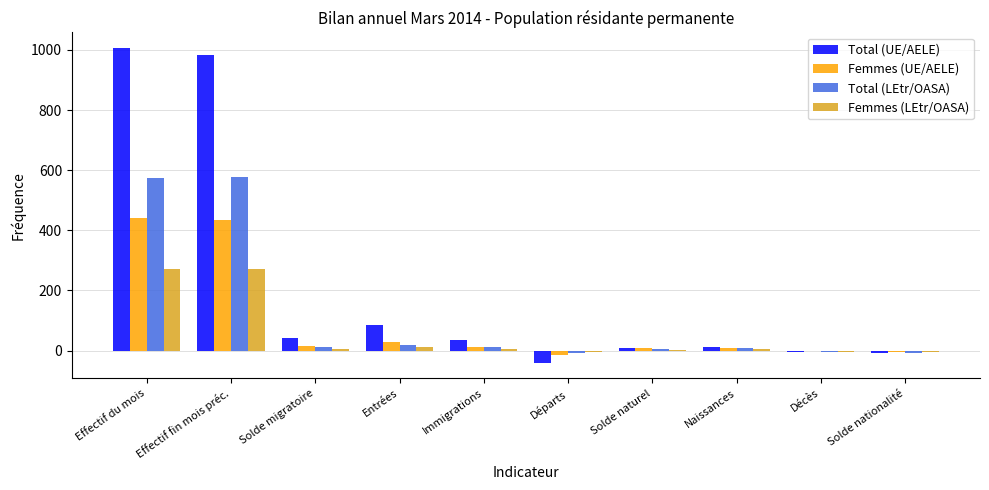

Where is Femmes (LEtr/OASA) nearest to the value 133?

Entrées